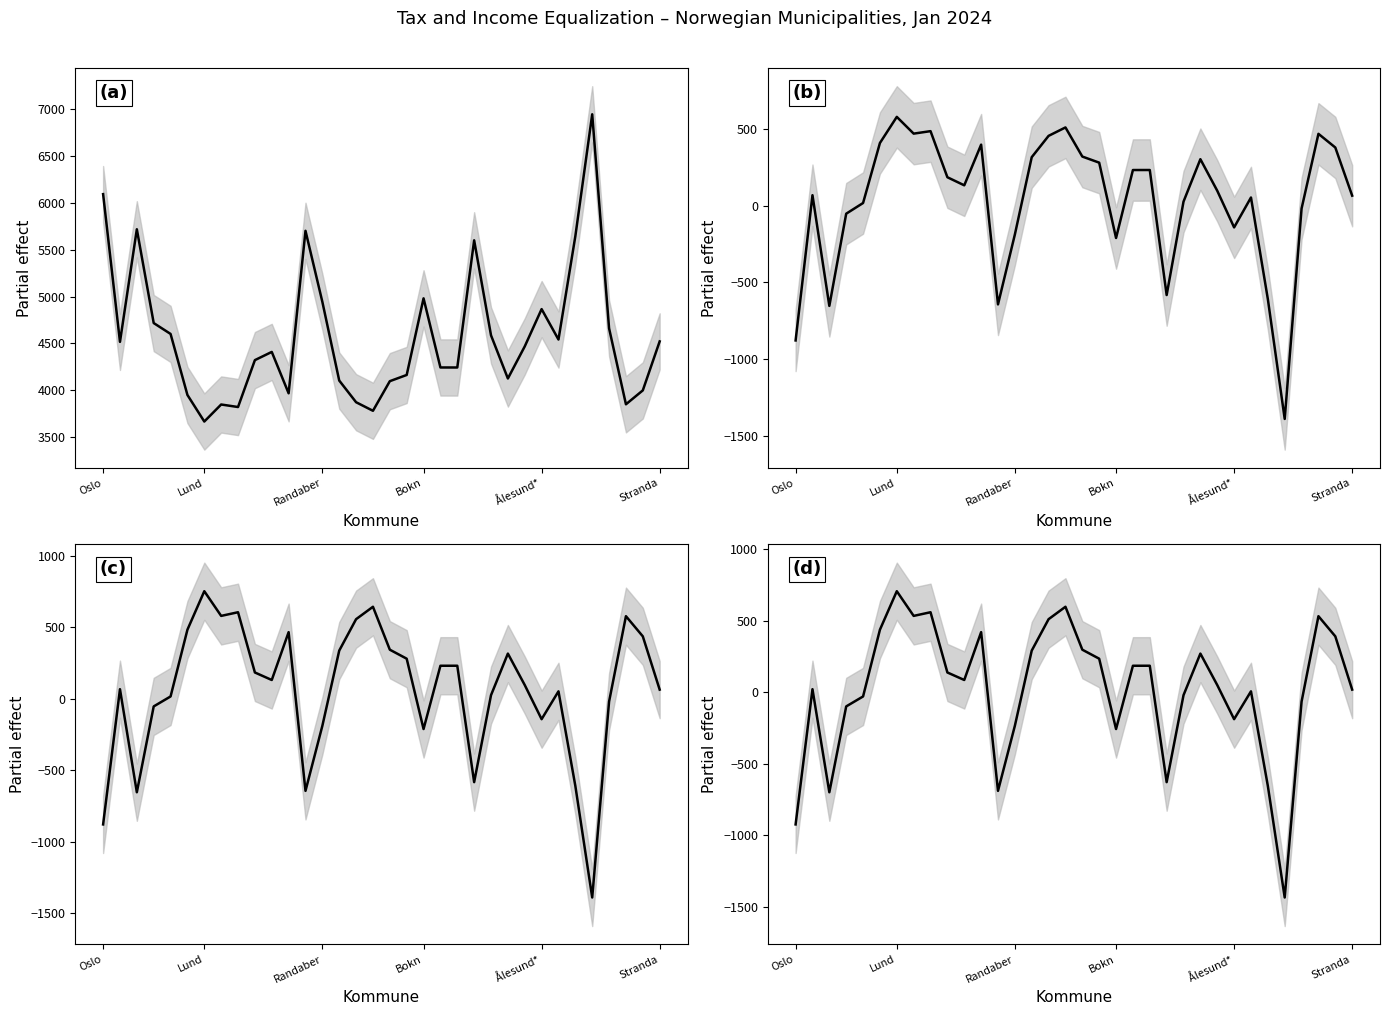

What position from the left is 10?

11